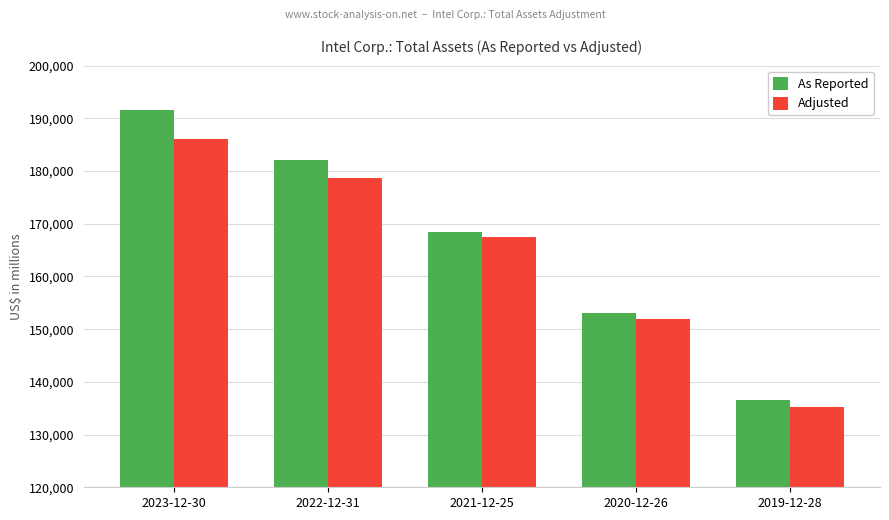

What are all the series names shown in the legend?

As Reported, Adjusted